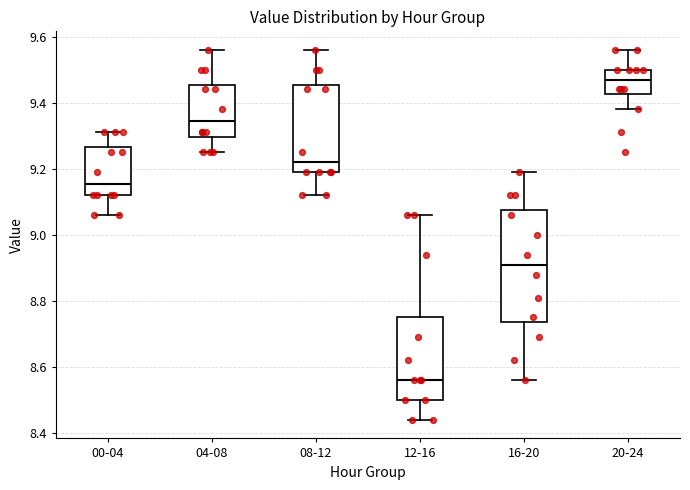

Reading left to right, transcribe this box plot: for each box, give where its median line is, the range the box spans, and where its two whiskers end, as read against the y-axis. The values are not printed on the chart, so give them approximately, as read against the axis.

00-04: median 9.16, box 9.12 to 9.26, whiskers 9.06 to 9.32
04-08: median 9.34, box 9.30 to 9.46, whiskers 9.26 to 9.56
08-12: median 9.22, box 9.20 to 9.46, whiskers 9.12 to 9.56
12-16: median 8.56, box 8.50 to 8.76, whiskers 8.44 to 9.06
16-20: median 8.92, box 8.74 to 9.08, whiskers 8.56 to 9.20
20-24: median 9.48, box 9.42 to 9.50, whiskers 9.38 to 9.56